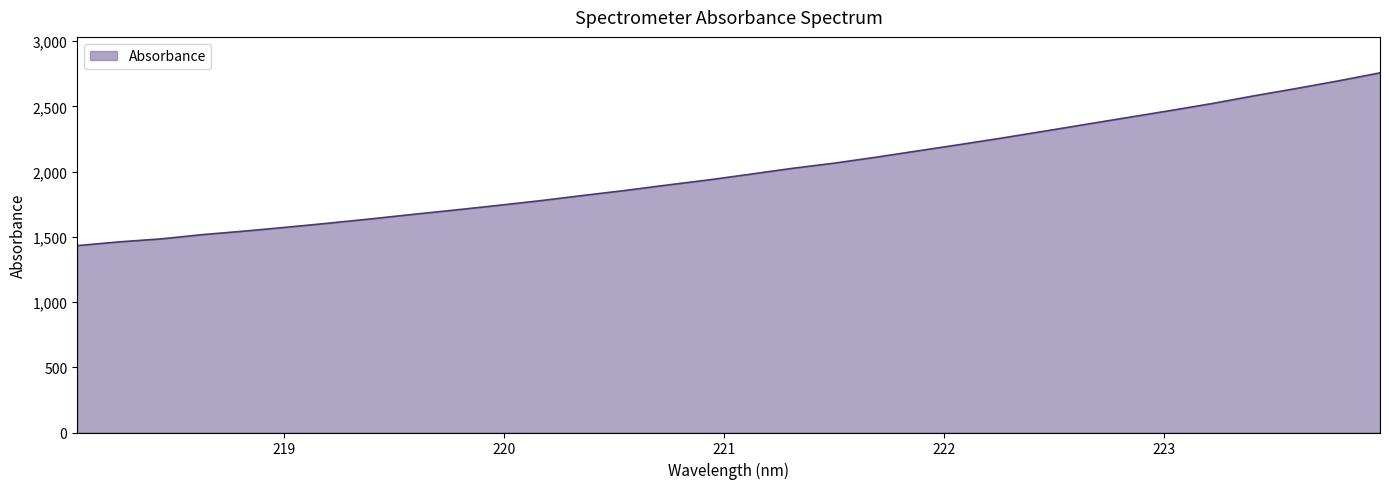

What is the minimum value shown in the chart?

1433.0